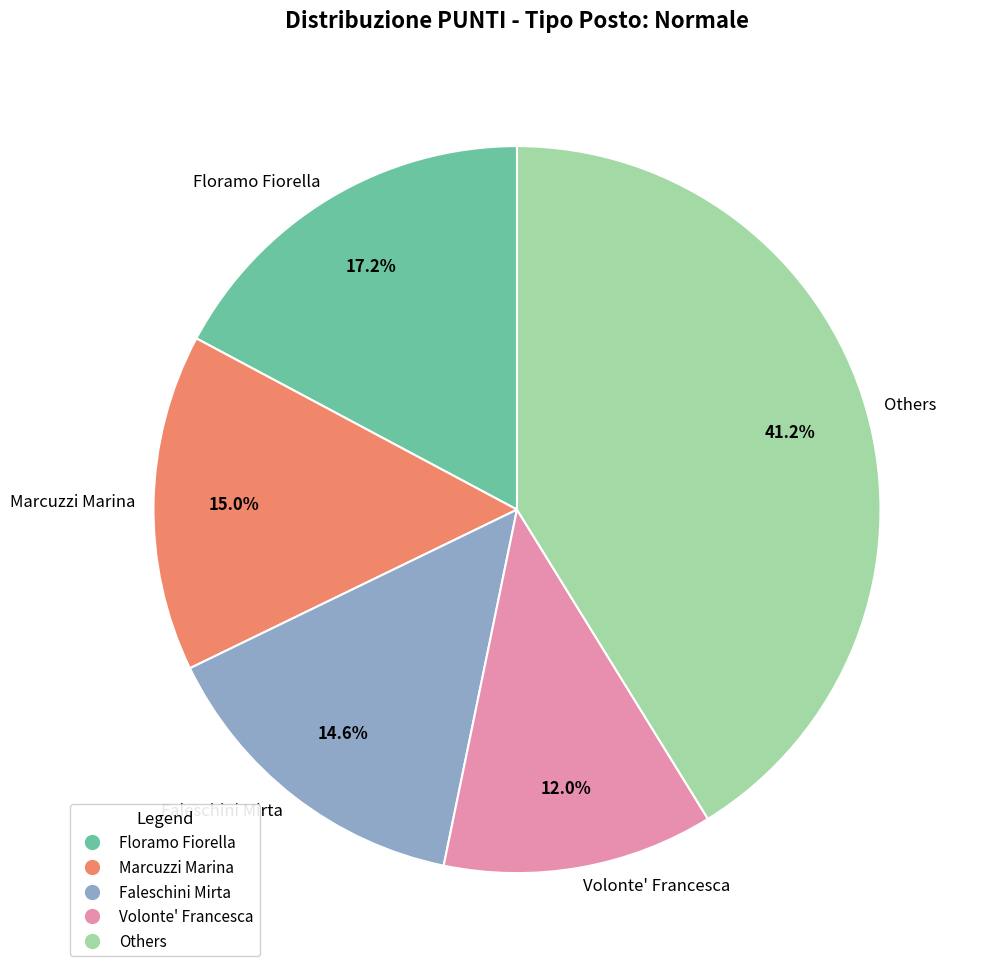

Does Volonte' Francesca represent more than half of the total?

No